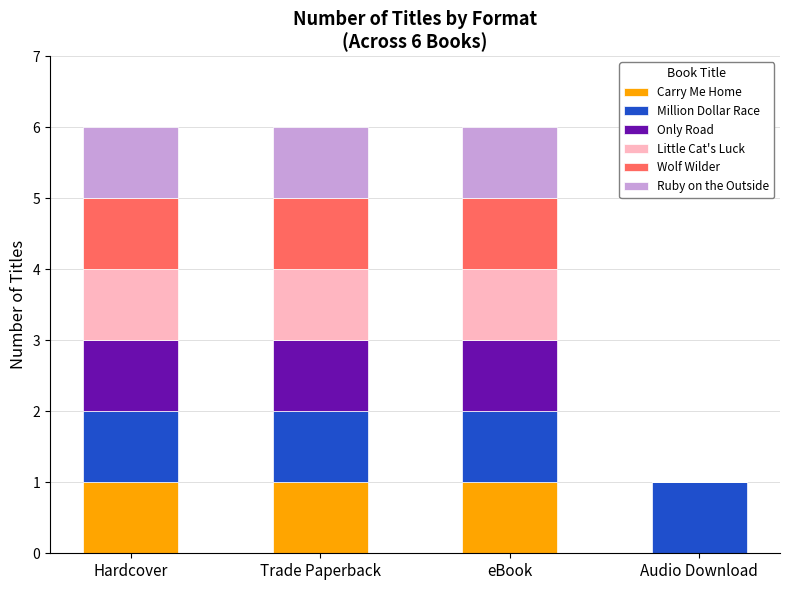

What is the sum of all Carry Me Home values?

3